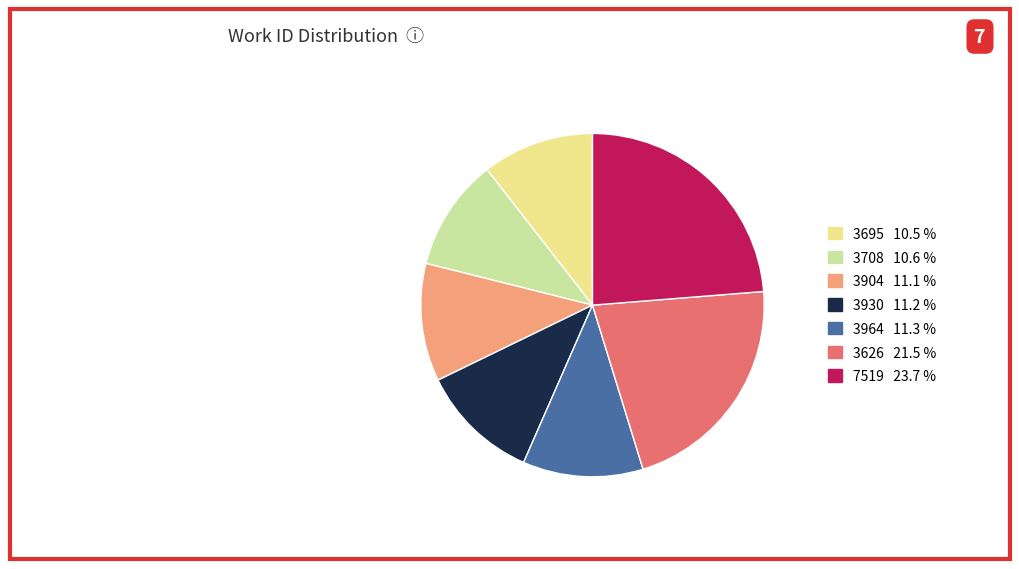

Which category has the biggest portion of the pie?

7519